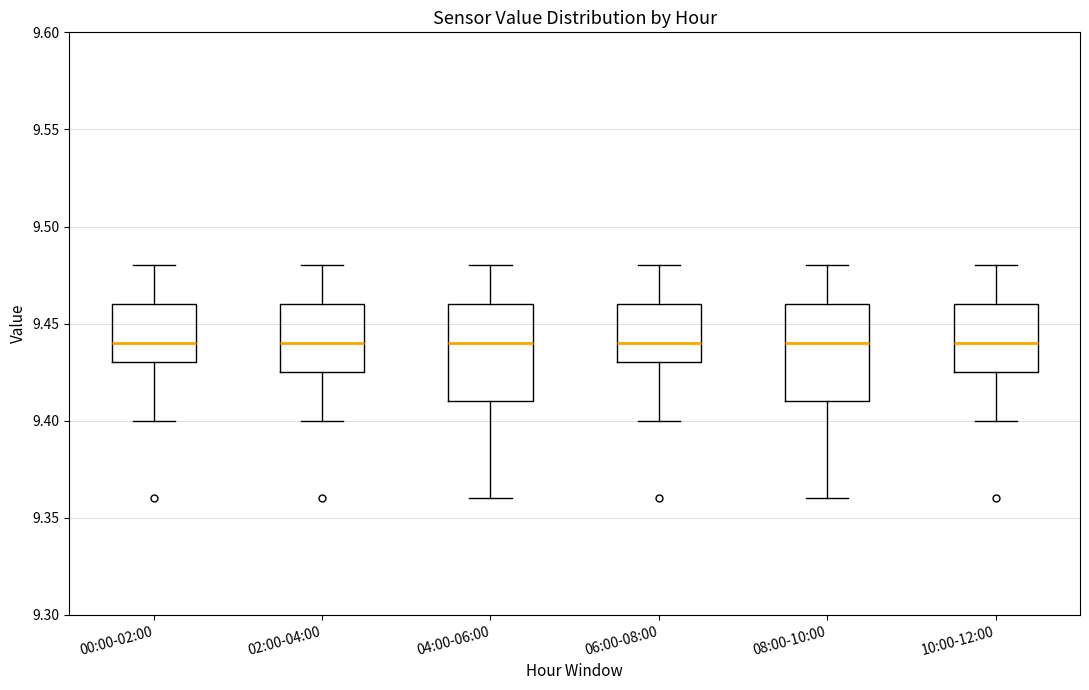

Reading left to right, transcribe this box plot: for each box, give where its median line is, the range the box spans, and where its two whiskers end, as read against the y-axis. The values are not printed on the chart, so give them approximately, as read against the axis.

00:00-02:00: median 9.440, box 9.430 to 9.460, whiskers 9.400 to 9.480
02:00-04:00: median 9.440, box 9.425 to 9.460, whiskers 9.400 to 9.480
04:00-06:00: median 9.440, box 9.410 to 9.460, whiskers 9.360 to 9.480
06:00-08:00: median 9.440, box 9.430 to 9.460, whiskers 9.400 to 9.480
08:00-10:00: median 9.440, box 9.410 to 9.460, whiskers 9.360 to 9.480
10:00-12:00: median 9.440, box 9.425 to 9.460, whiskers 9.400 to 9.480